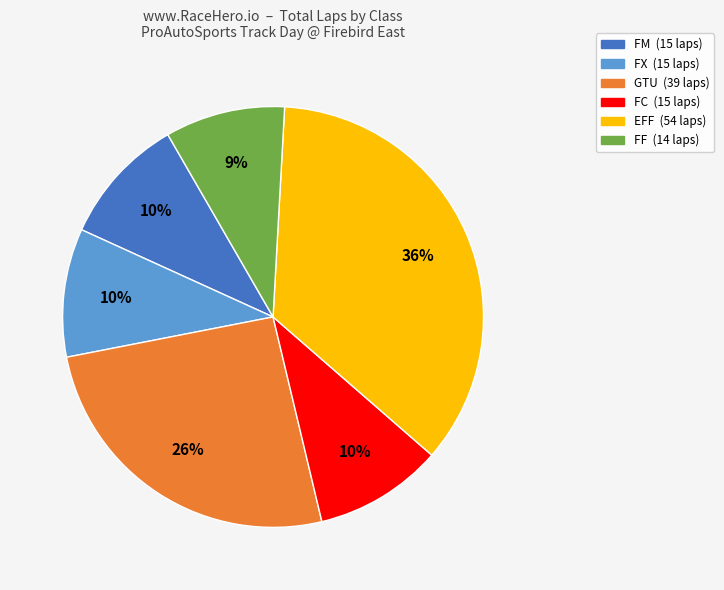

Is there a majority slice in this chart?

No